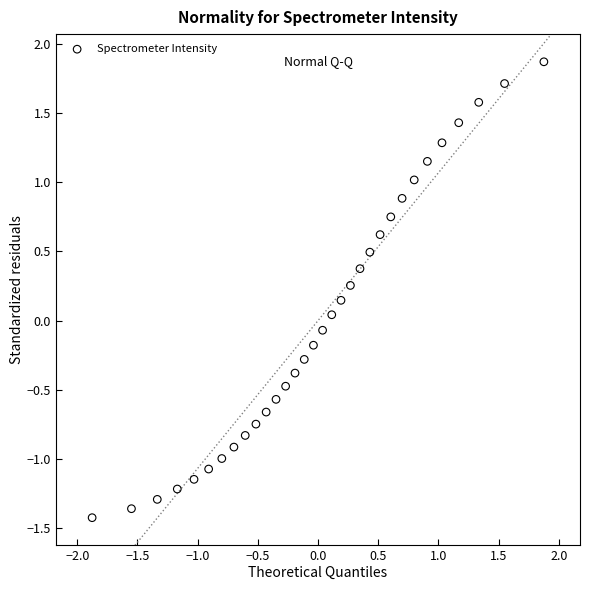

What is the range of X values (max minus min)?

3.8